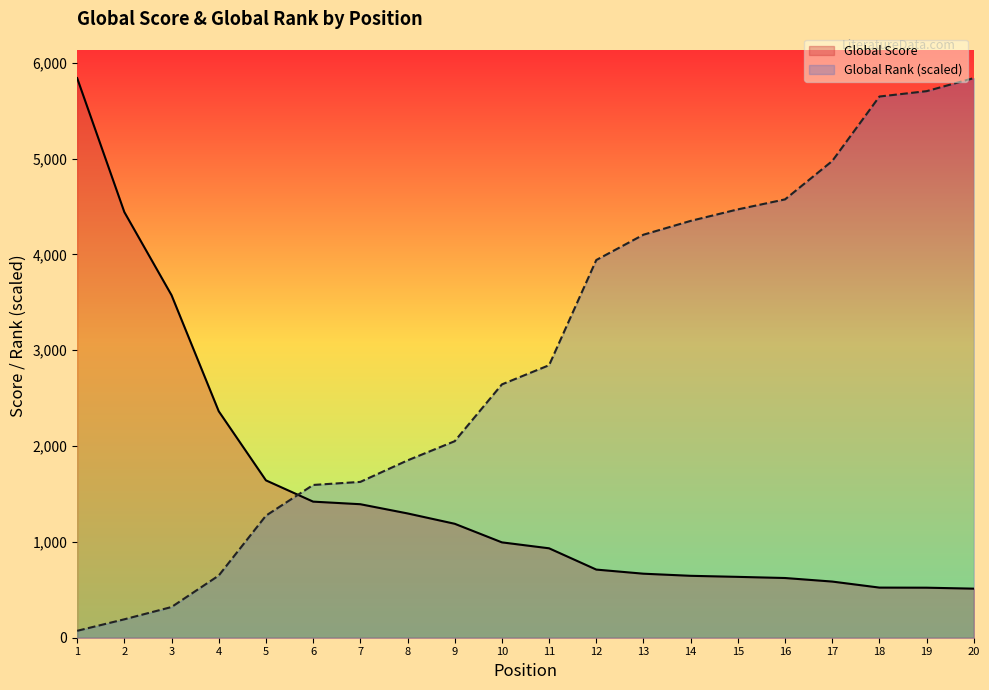

Is it true that Global Rank (scaled) equals 63.9 at 2?

False